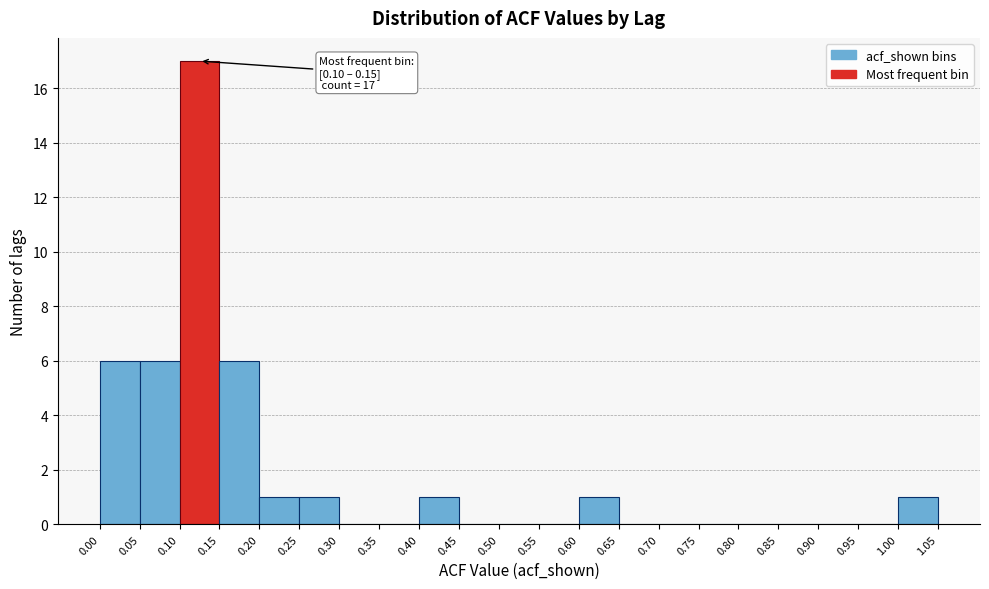

Over which range of the x-axis is the bar tallest?

0.10 to 0.15